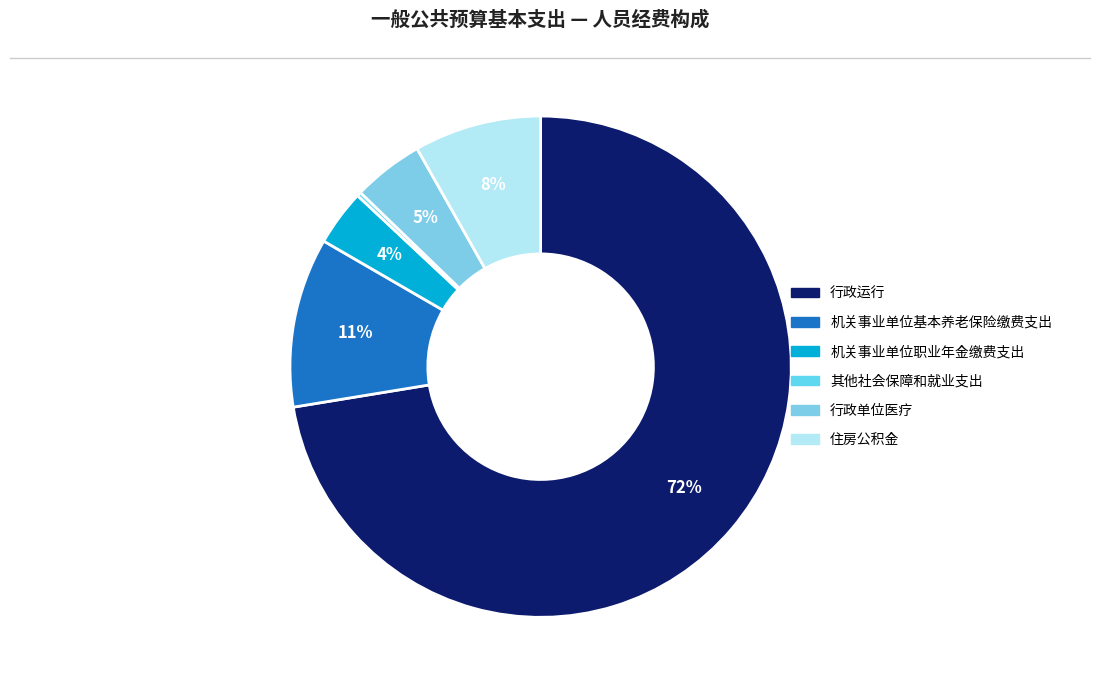

What is the smallest slice in the pie chart?

其他社会保障和就业支出